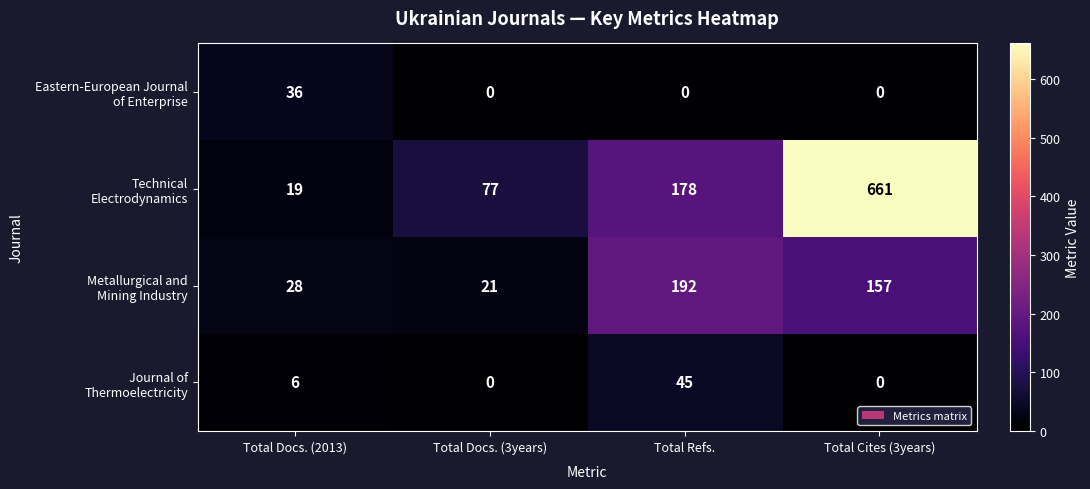

The value of Eastern-European Journal of Enterprise at Total Cites (3years) is 0. True or false?

True